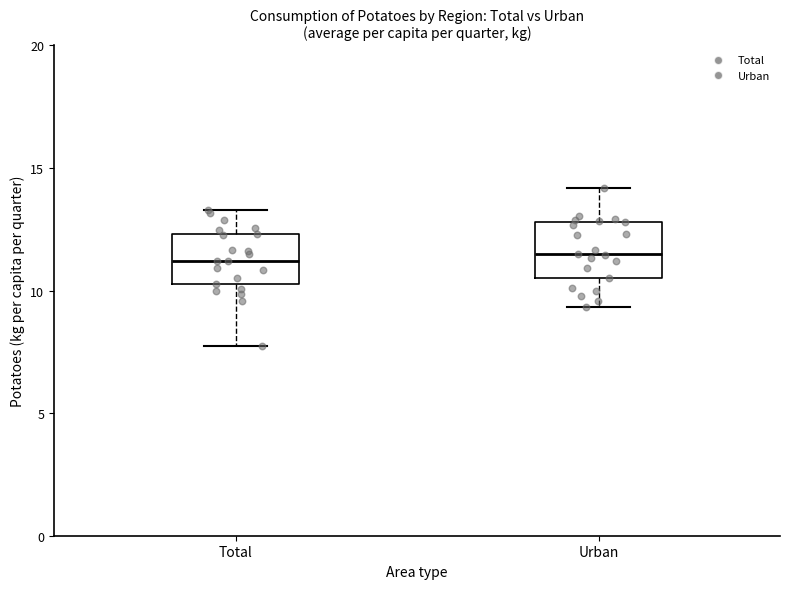

Where is the upper edge of the box for Urban on the y-axis? The values are not printed on the chart, so give them approximately, as read against the axis.

13.0